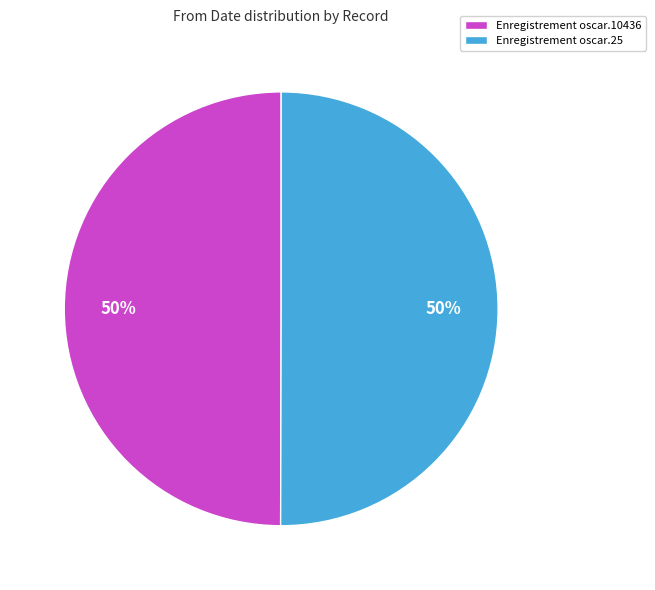

True or false: Enregistrement oscar.25 accounts for 42% of the total.

False